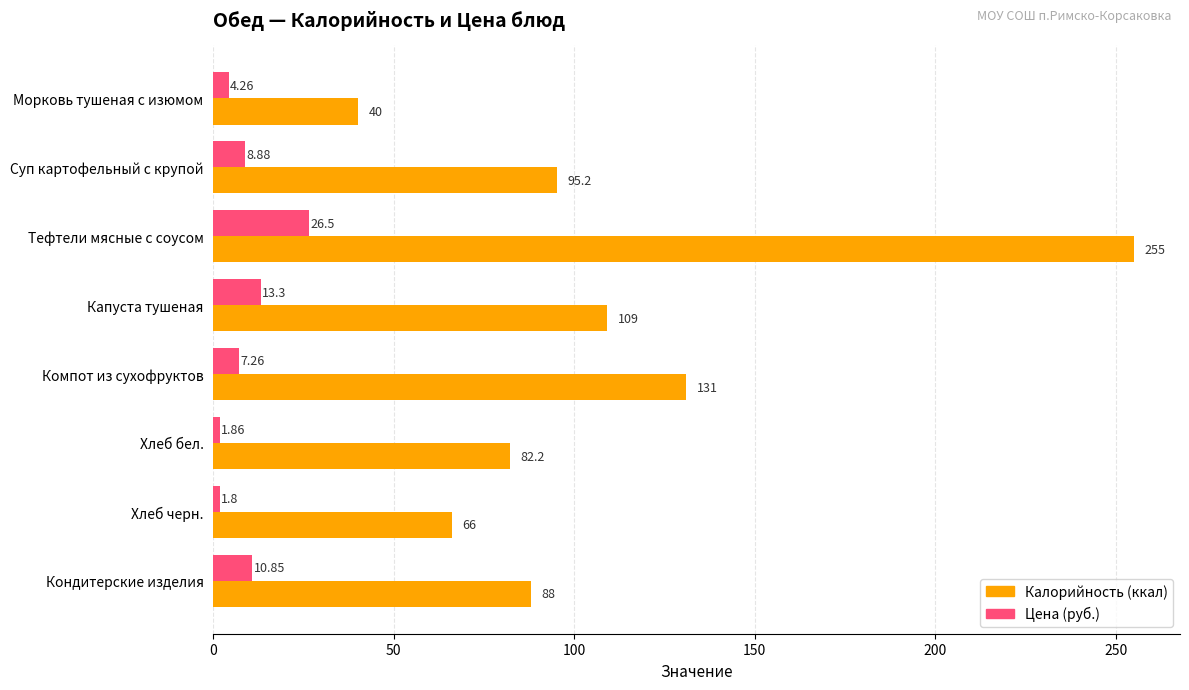

What is the difference between the maximum and minimum values in the Калорийность (ккал) series?

215.0